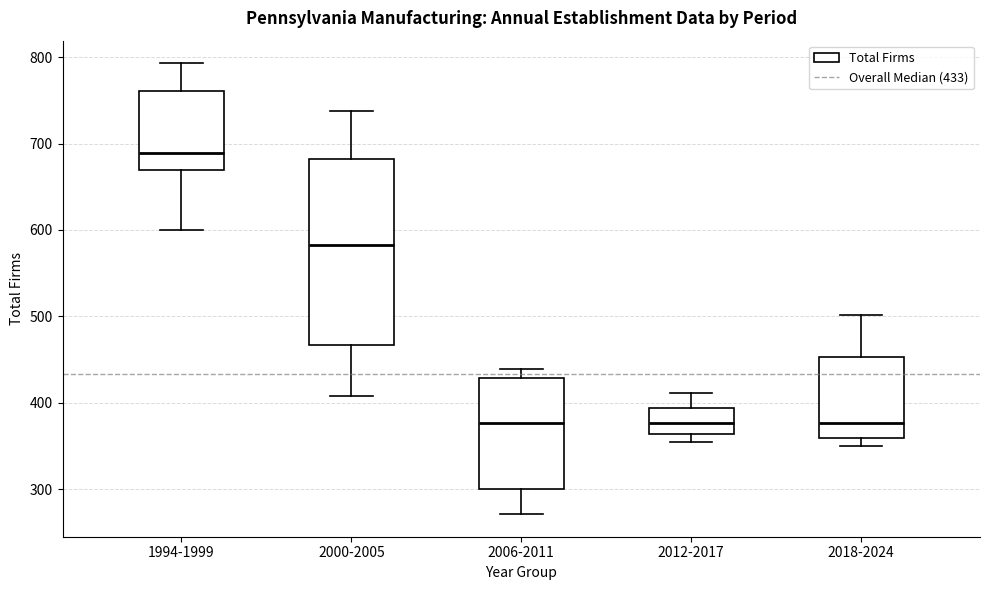

Where is the lower edge of the box for 1994-1999 on the y-axis? The values are not printed on the chart, so give them approximately, as read against the axis.

670